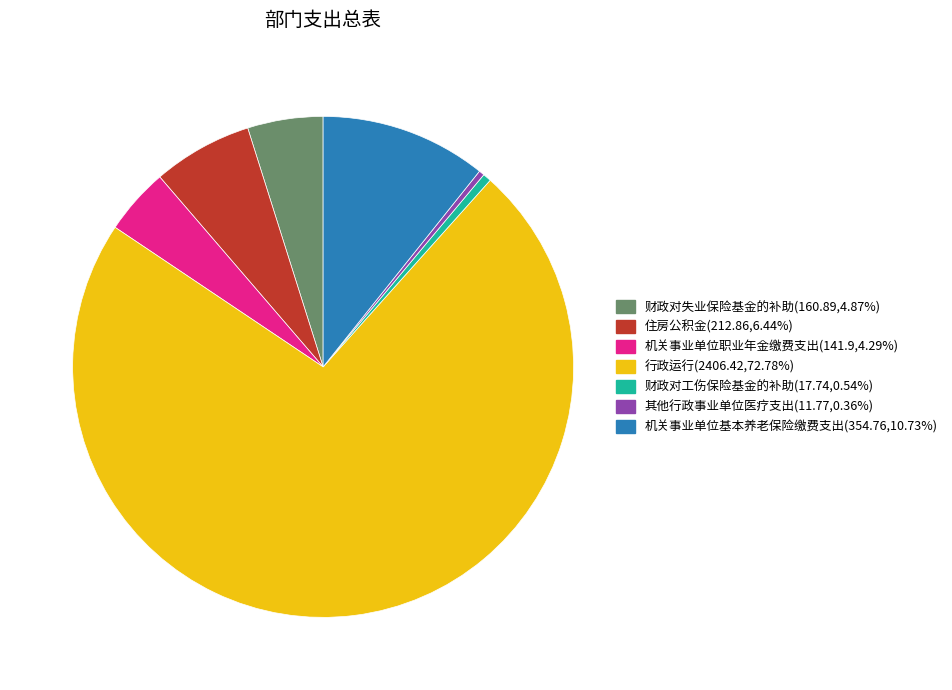

Which has a higher value, 行政运行 or 住房公积金?

行政运行